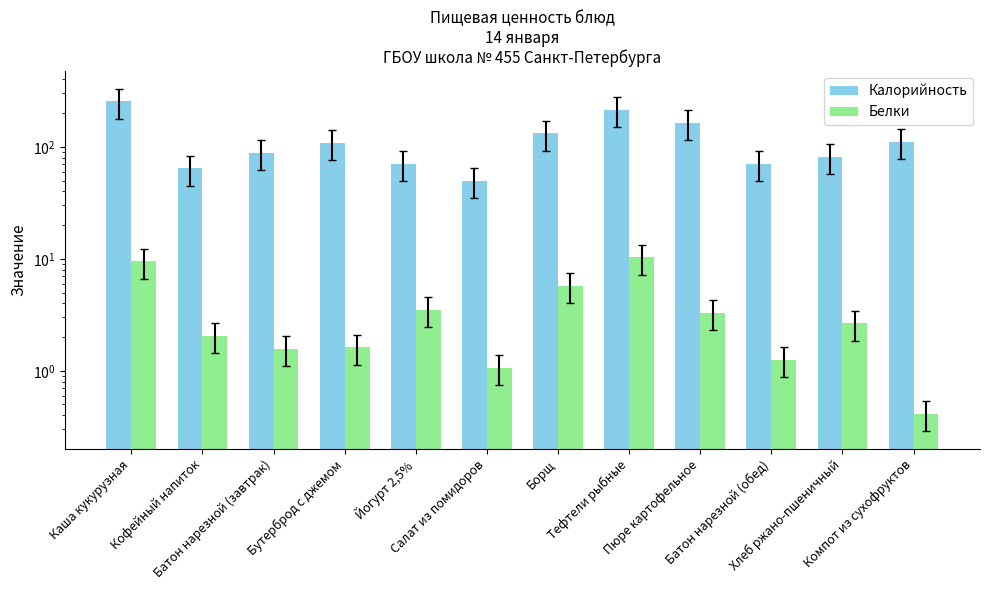

What is the total value across all series at Бутерброд с джемом?

110.8